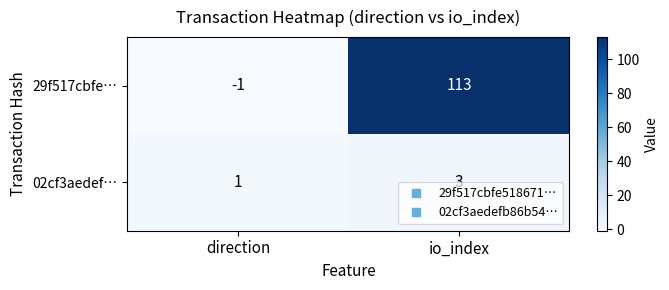

Which category has the highest value in the 02cf3aedef… series?

io_index